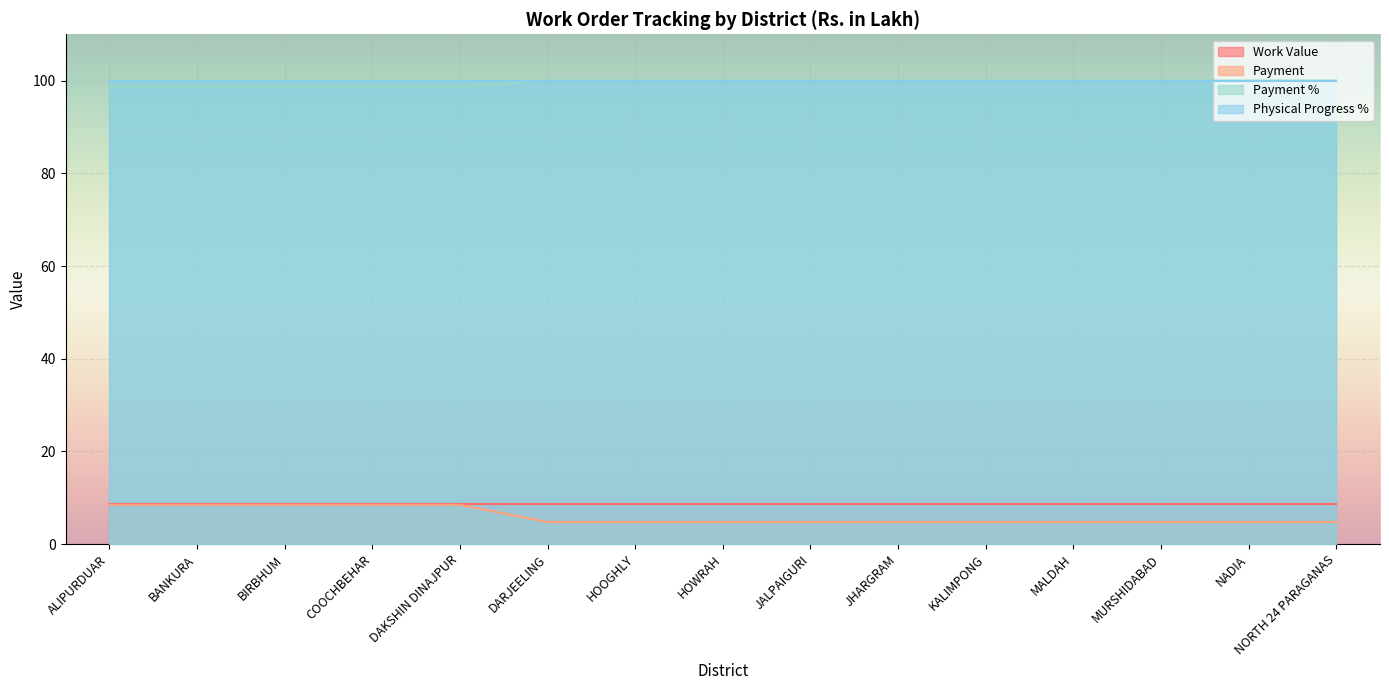

Which category has the highest value in the Payment % series?

DARJEELING